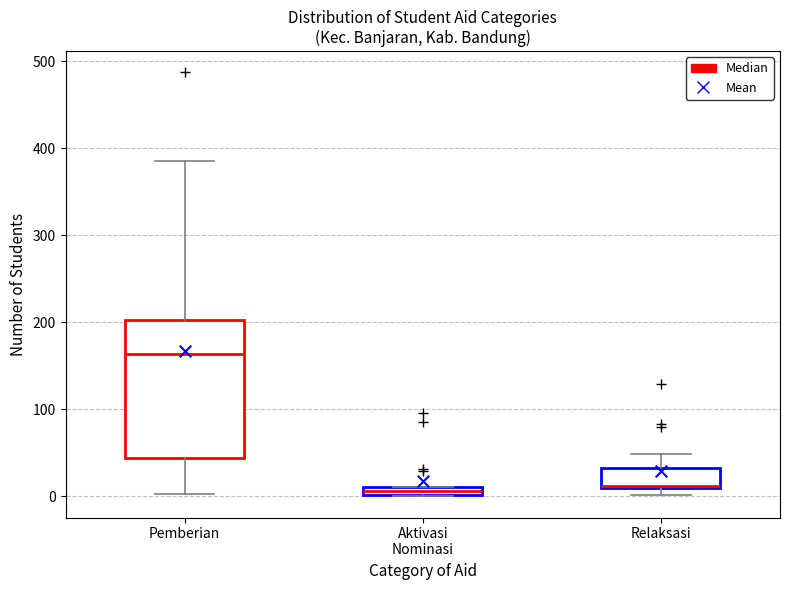

Which box is the tallest, from its lower edge to its upper edge?

Pemberian